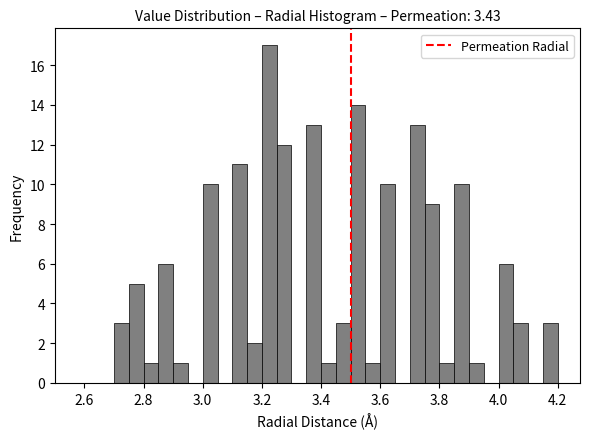

Read against the x-axis, roughly where is the centre of the tallest bar?

3.22